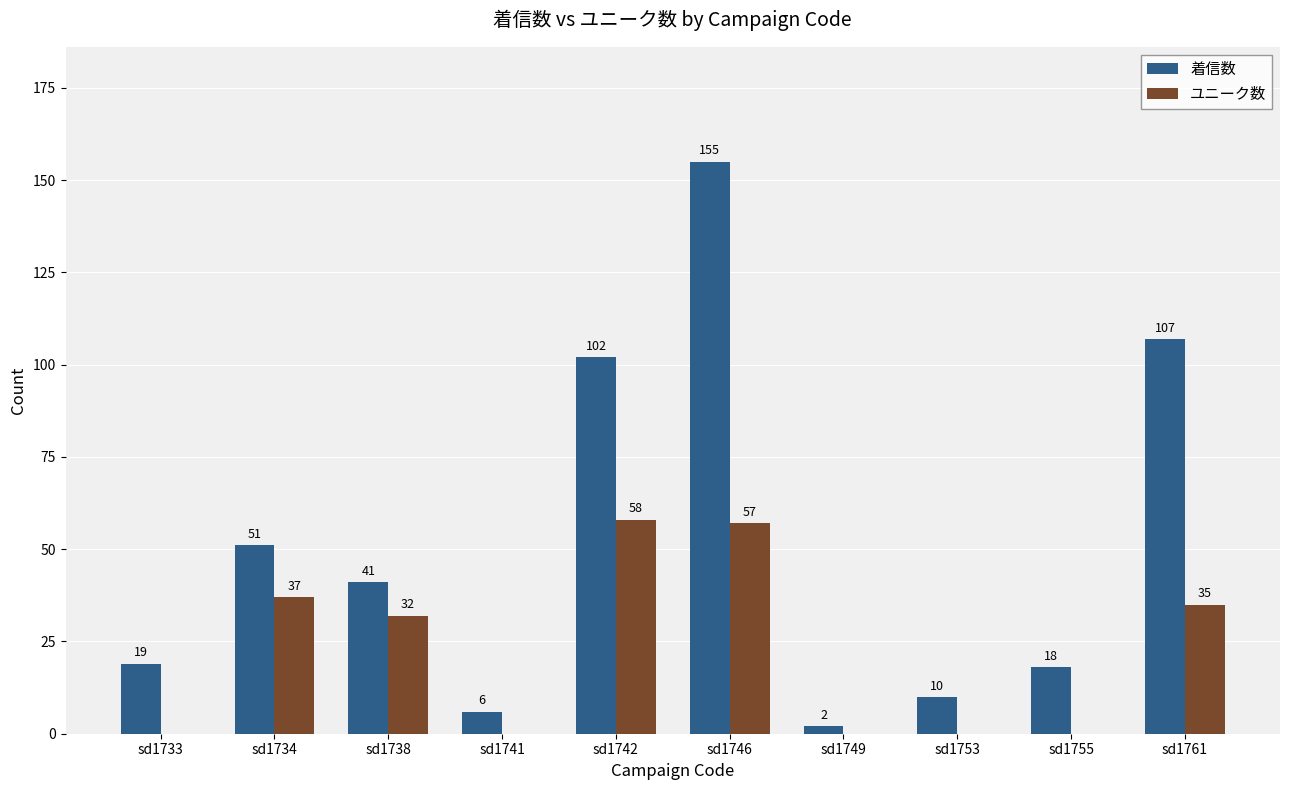

At which label does ユニーク数 reach its peak?

sd1742